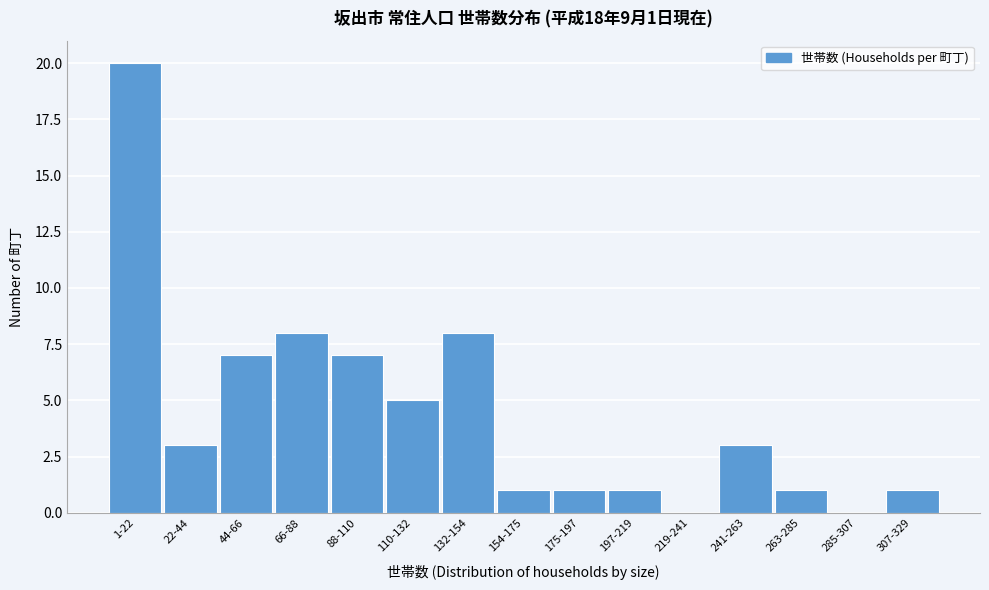

Reading left to right, extract all data points from this chart.

1-22=20	22-44=3	44-66=7	66-88=8	88-110=7	110-132=5	132-154=8	154-175=1	175-197=1	197-219=1	219-241=0	241-263=3	263-285=1	285-307=0	307-329=1